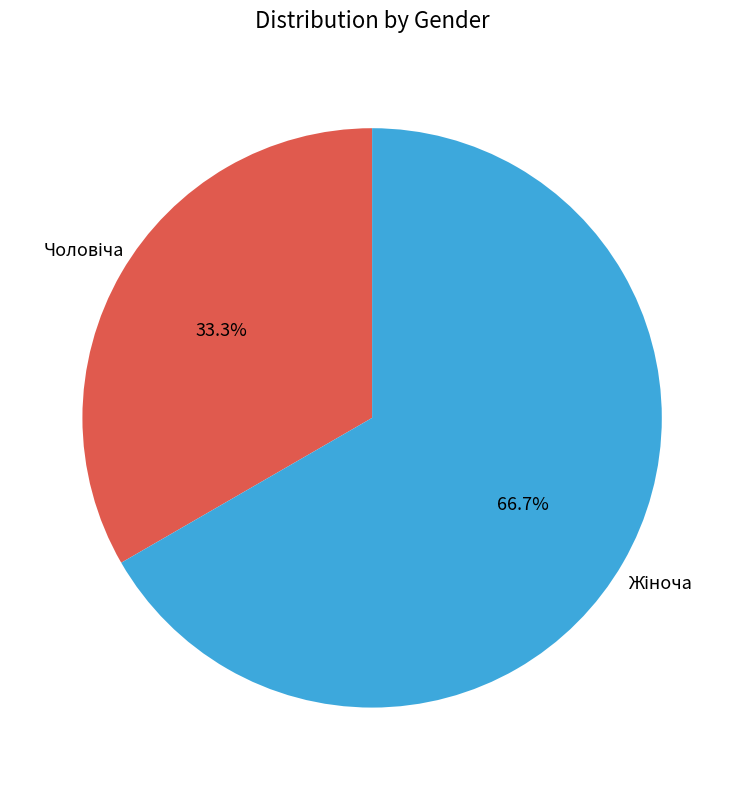

Is there a majority slice in this chart?

Yes